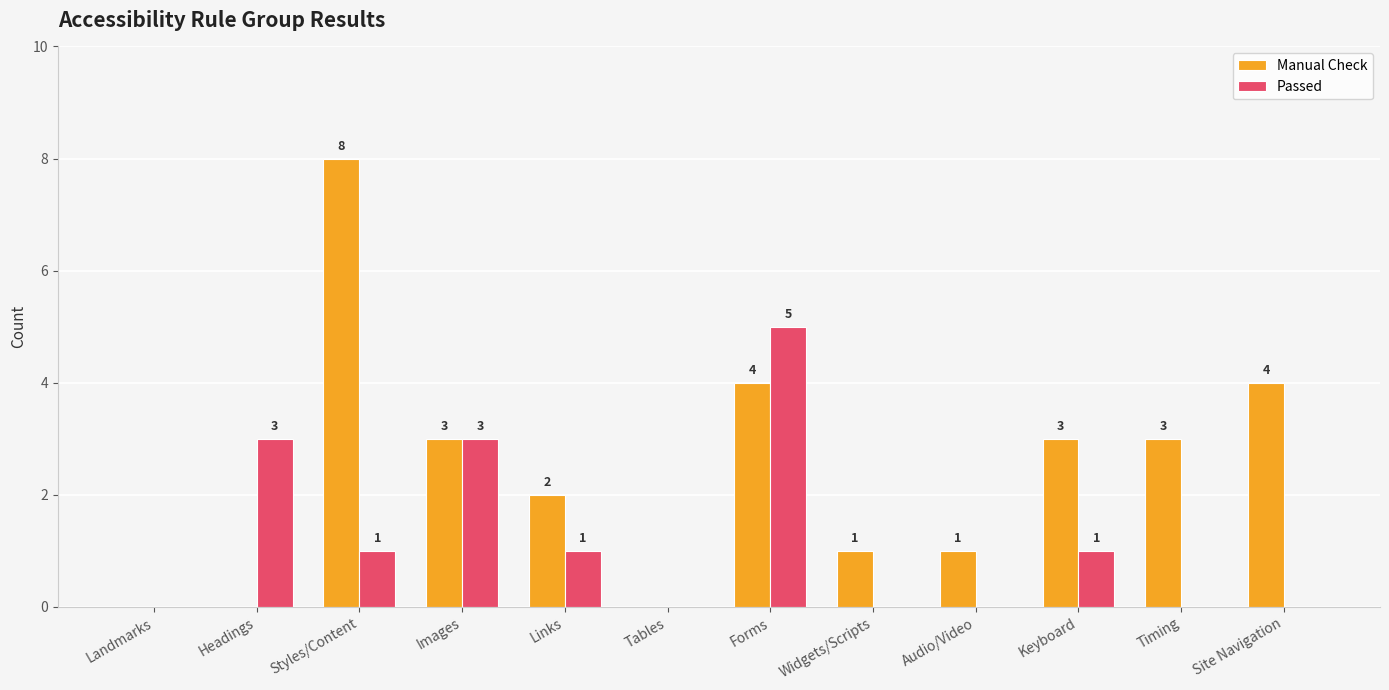

How many positive values does the Passed series have?

6